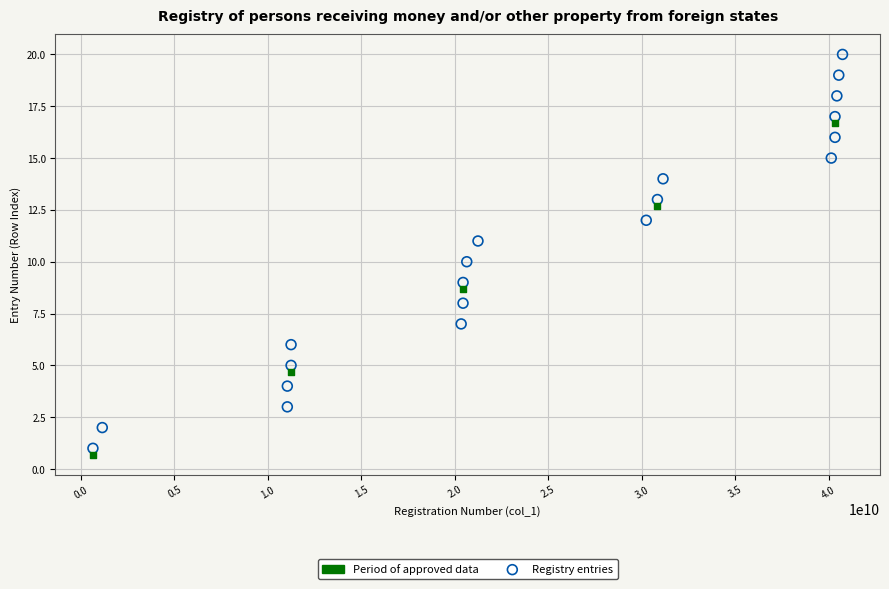

Which series has the widest spread of Y values?

Registry entries